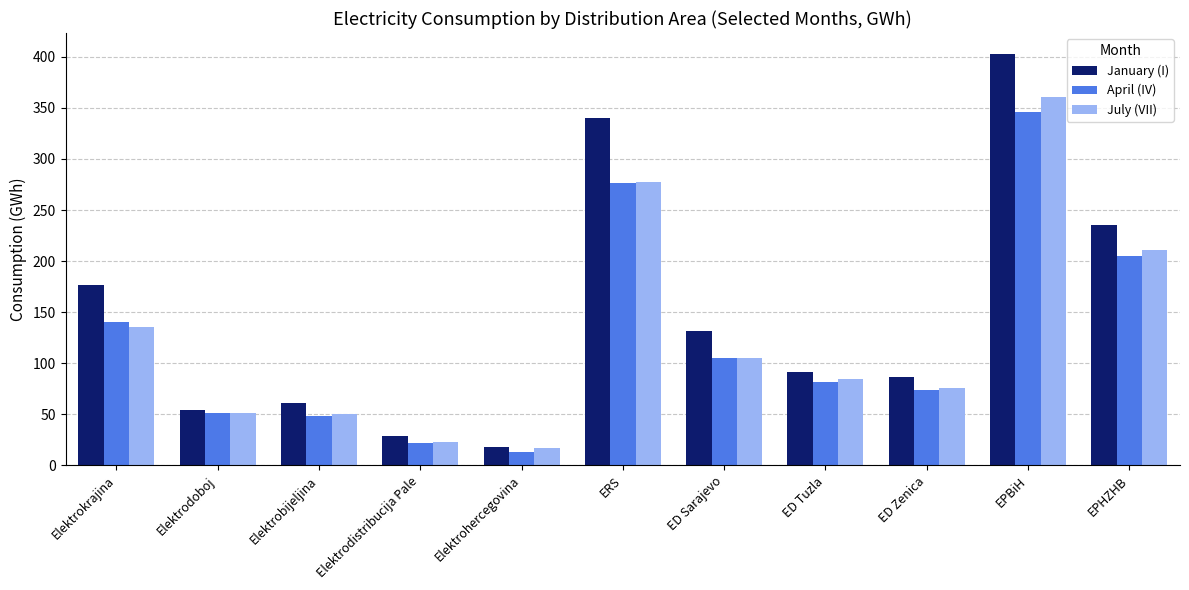

How many values in the July (VII) series are below 84?

5